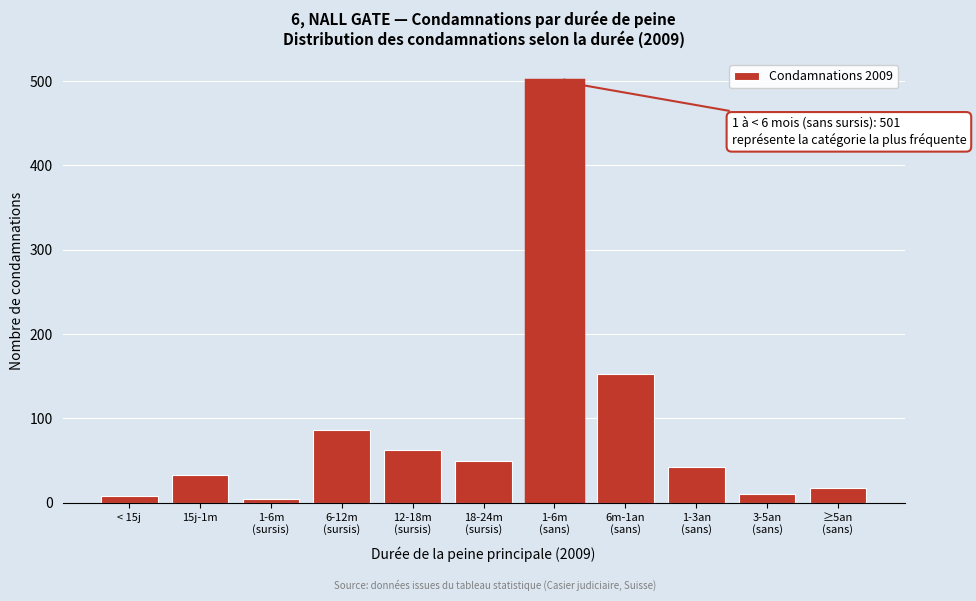

Reading right to left, transcribe all the data shown in this chart.

18	11	42	153	501	50	63	86	5	33	8